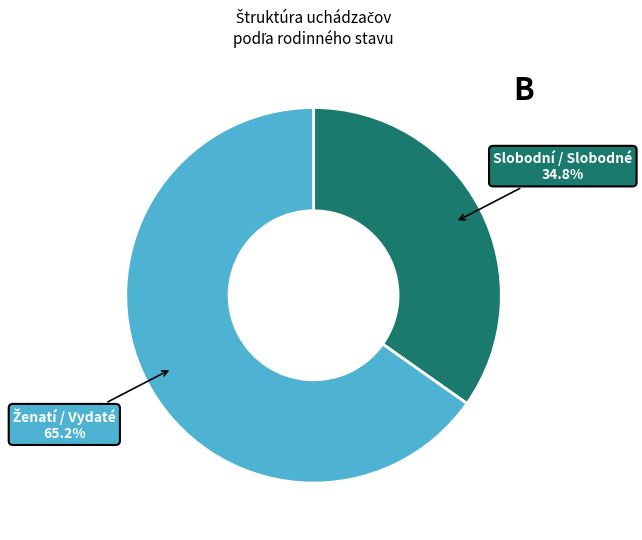

To the nearest percent, what is the average slice percentage?

50%